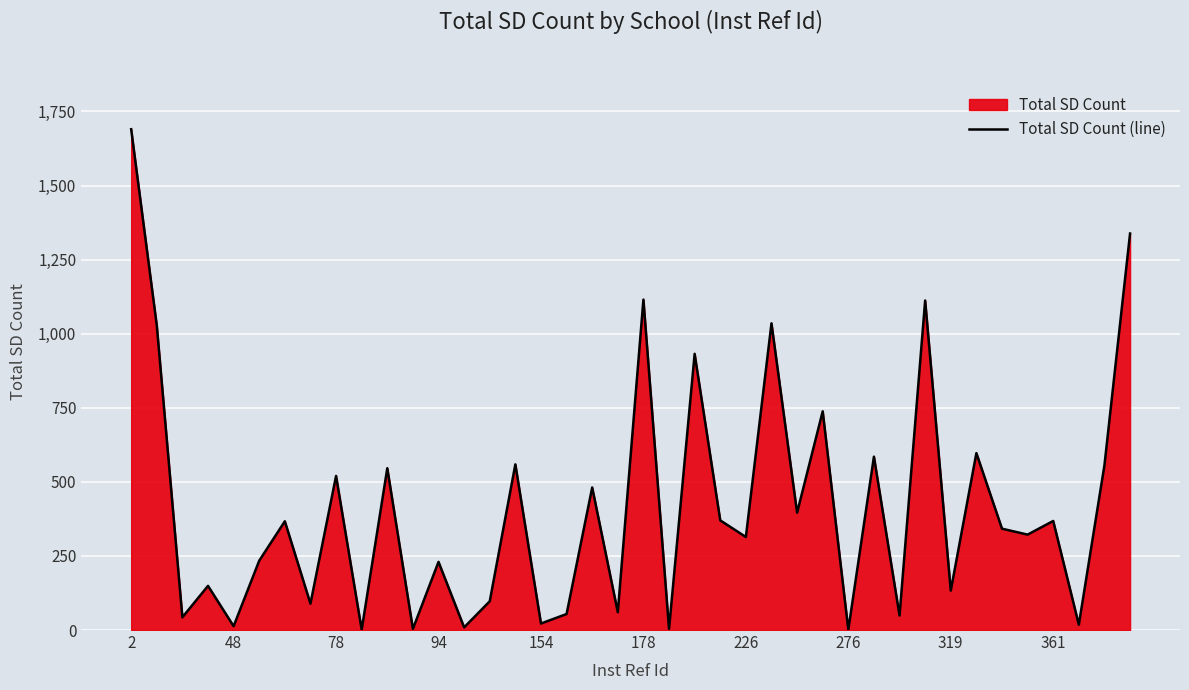

Does the chart display data point markers on the line(s)?

No